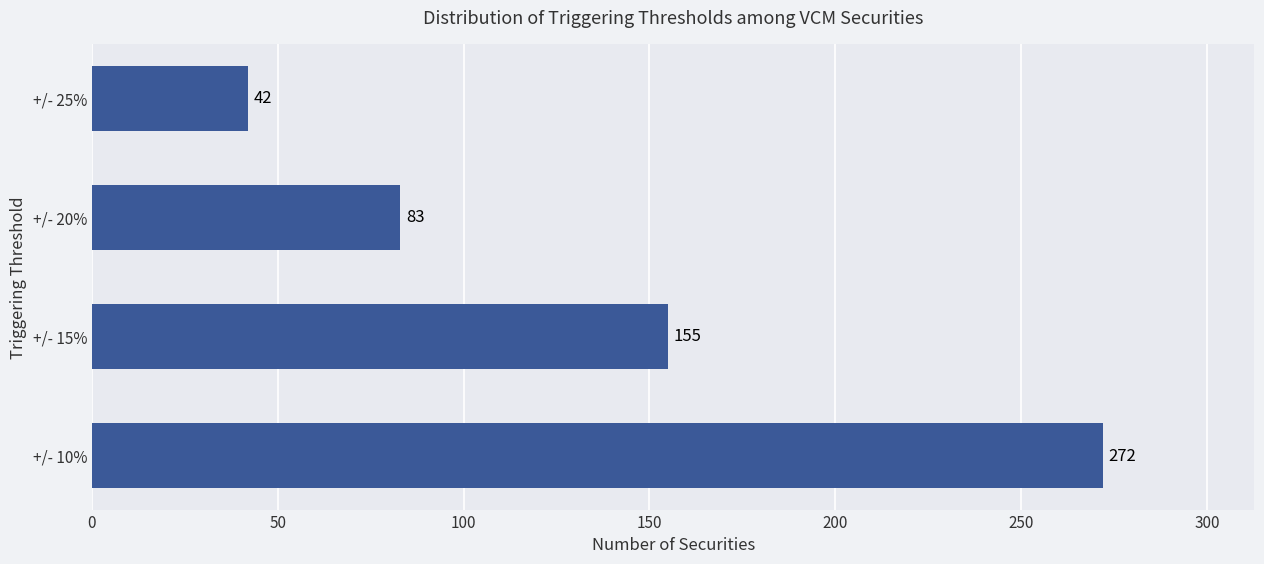

What is the difference between the maximum and minimum values?

230